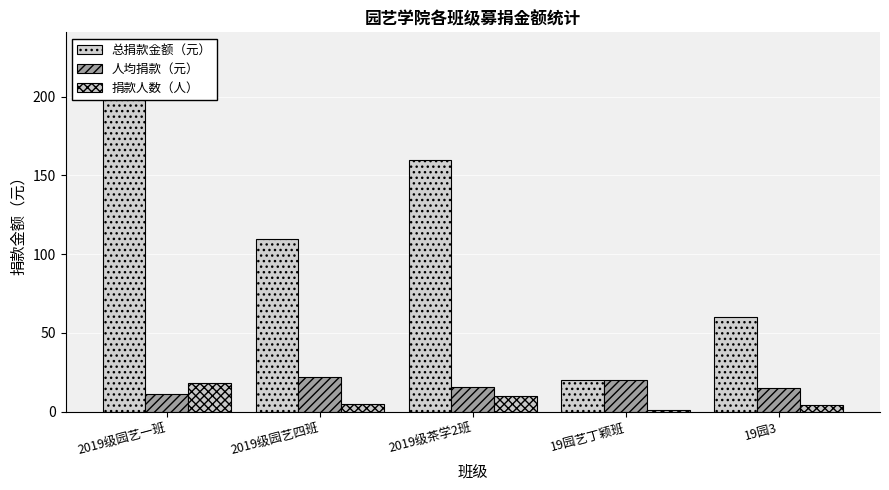

Reading left to right, what are all the values shown in this chart?

总捐款金额（元）: 2019级园艺一班=200.6	2019级园艺四班=109.8	2019级茶学2班=160.0	19园艺丁颖班=20.0	19园3=60.0
人均捐款（元）: 2019级园艺一班=11.1	2019级园艺四班=22.0	2019级茶学2班=16.0	19园艺丁颖班=20.0	19园3=15.0
捐款人数（人）: 2019级园艺一班=18.0	2019级园艺四班=5.0	2019级茶学2班=10.0	19园艺丁颖班=1.0	19园3=4.0